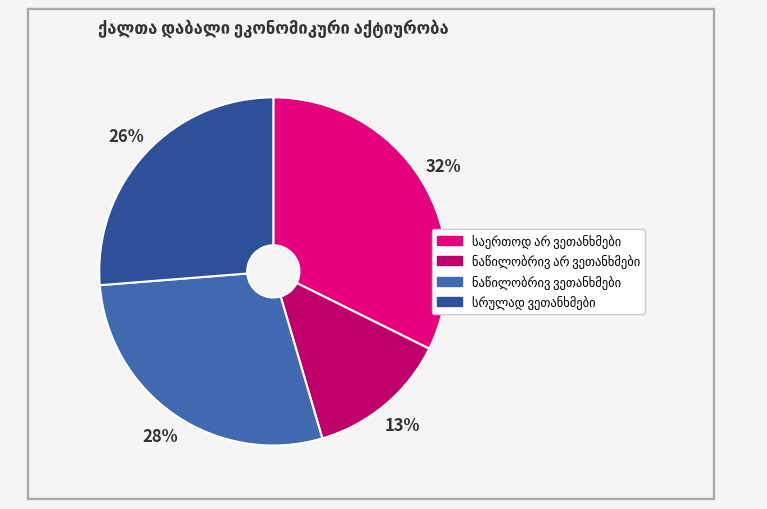

Count the number of slices in the pie.

4